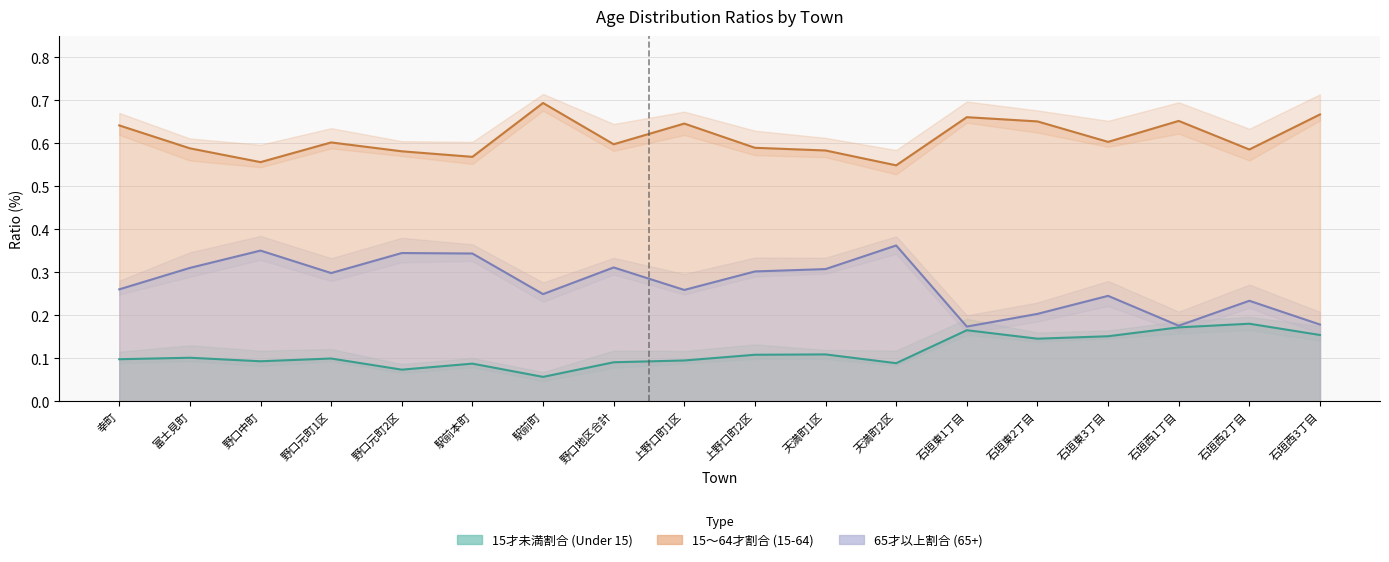

True or false: 15～64才割合 and 15才未満割合 cross at least once.

False